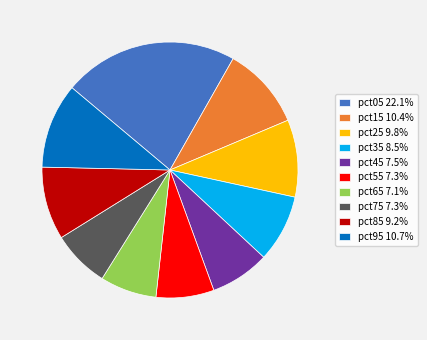

How many slices are in this pie chart?

10